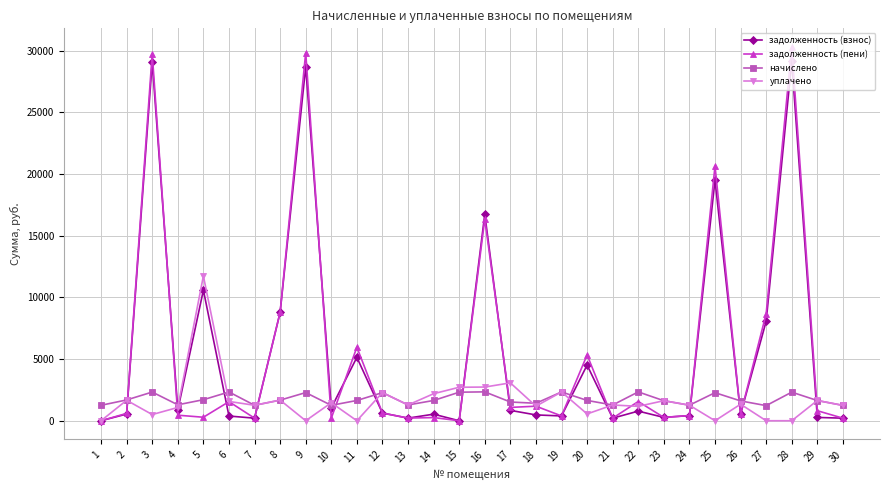

What is the total value across all series at 19?

5441.6